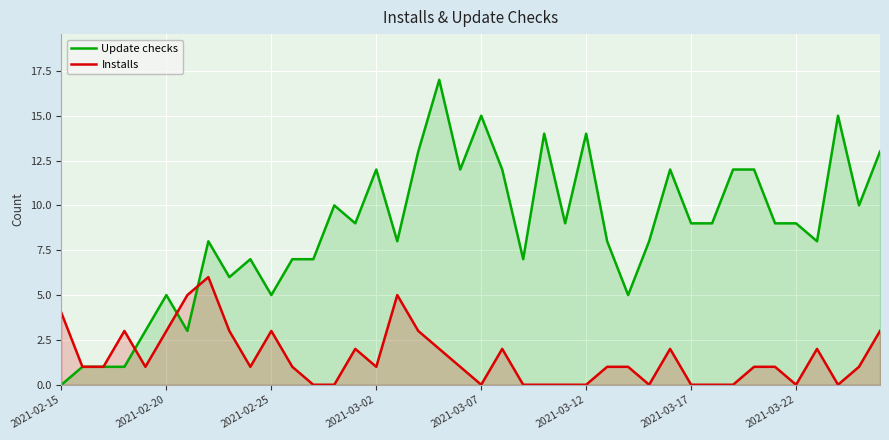

List the series in order of their peak value, highest first.

Update checks, Installs